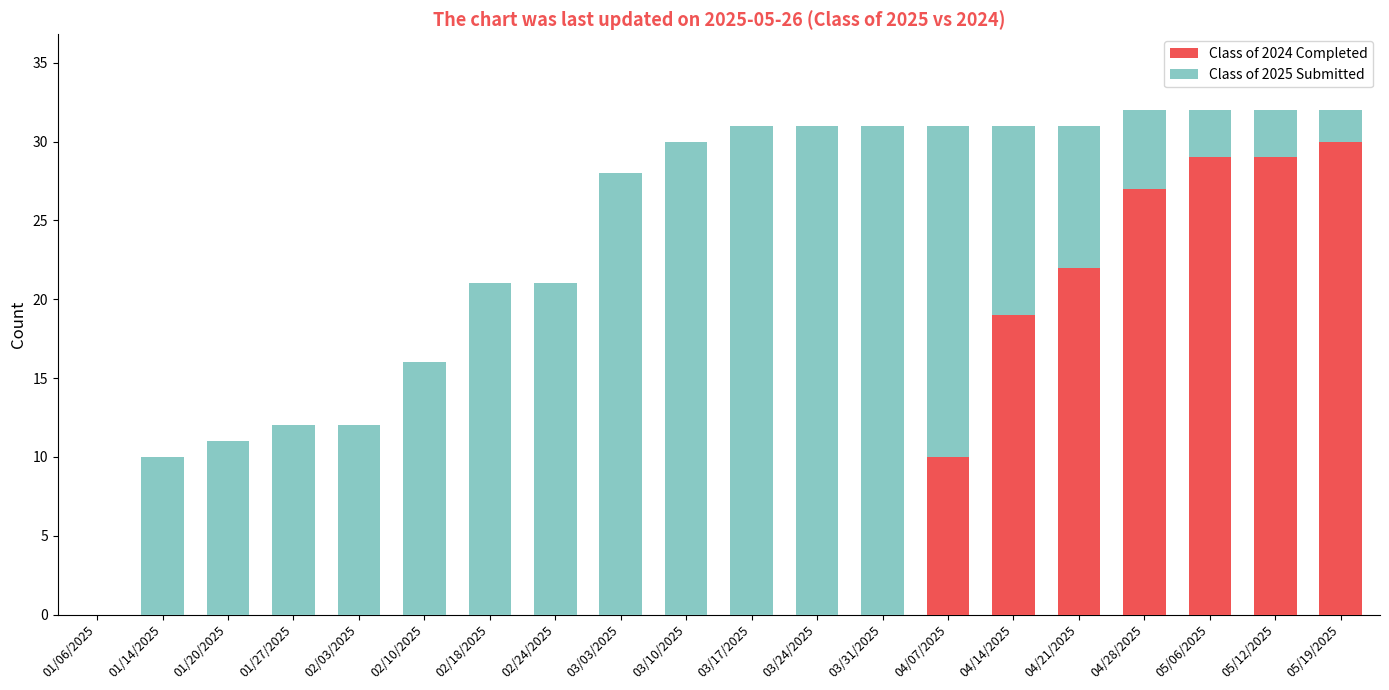

What is the highest value of the Class of 2024 Completed series?

30